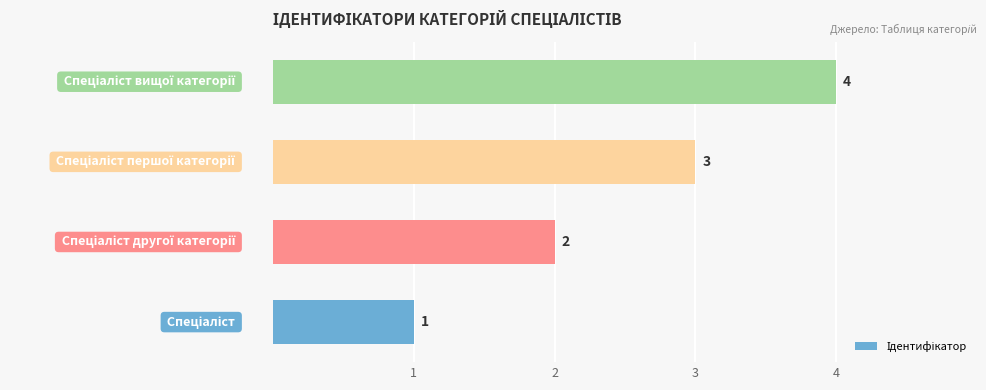

Does the chart contain any negative values?

No